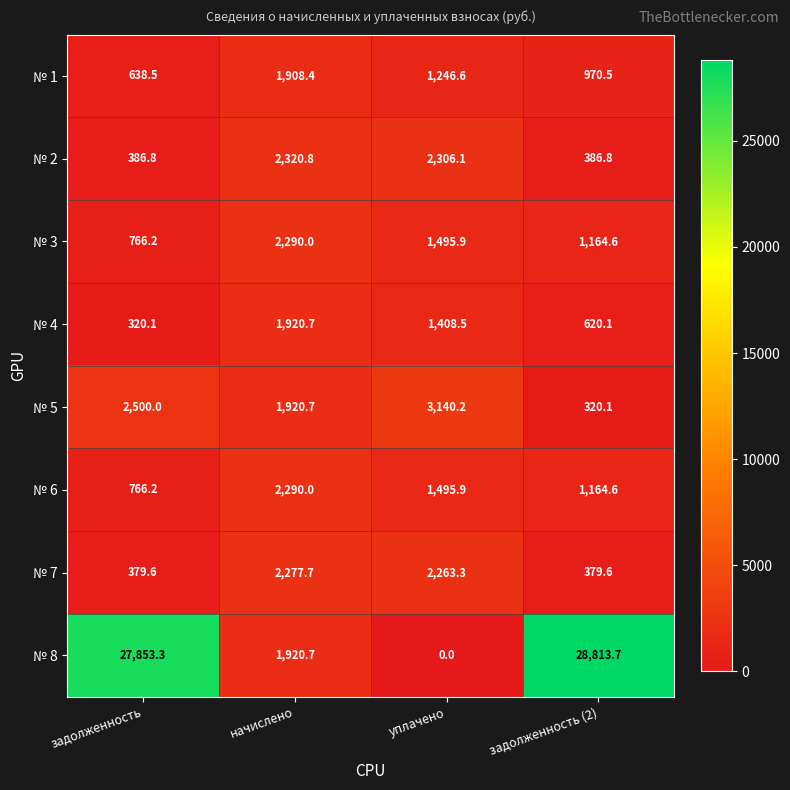

Rank the categories by № 3 value from lowest to highest.

задолженность, задолженность (2), уплачено, начислено